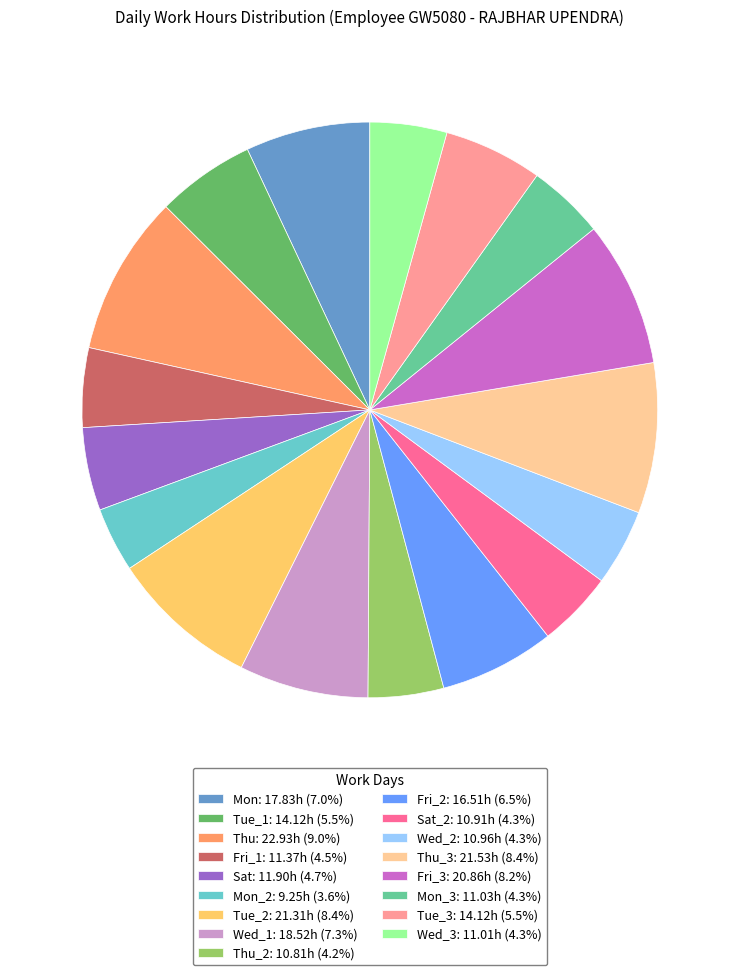

Approximately how many times larger is the value at Tue_3: 14.12h (5.5%) compared to Wed_3: 11.01h (4.3%)?

1.3